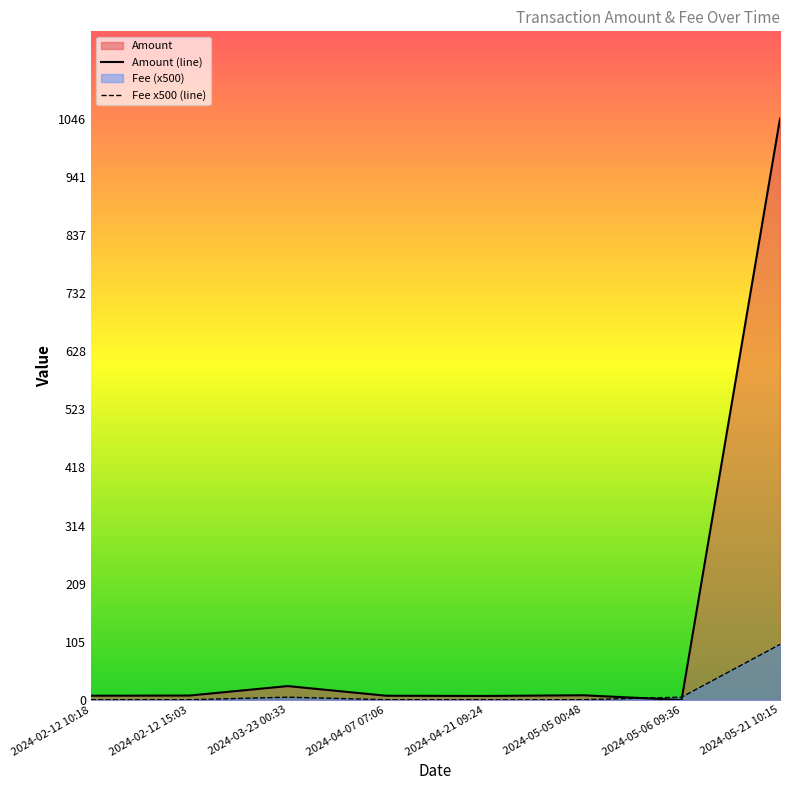

What is the difference between the maximum and minimum values in the Fee series?

99.5